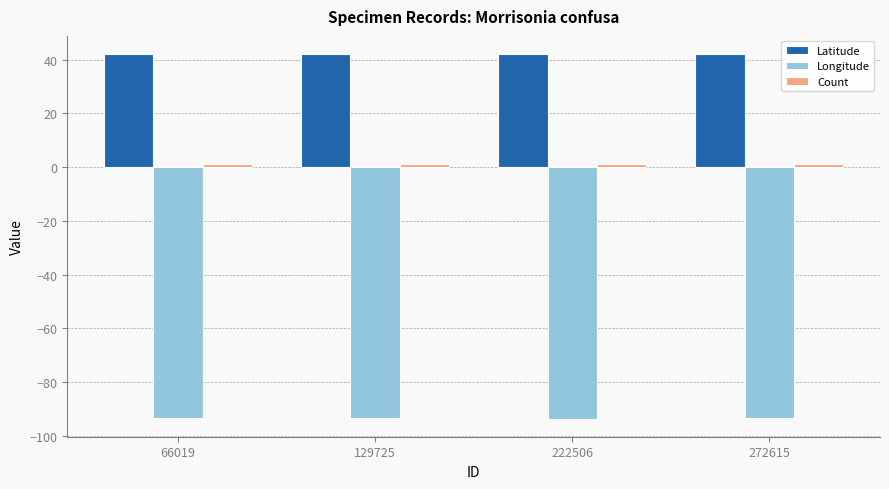

What is the minimum value shown in the chart?

-93.6